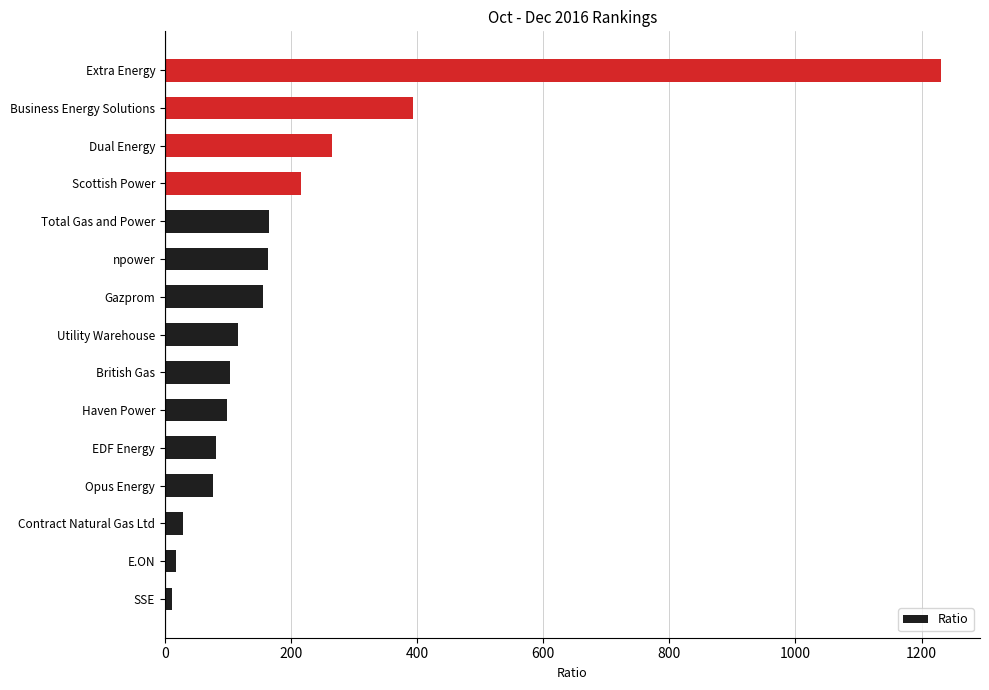

What is the difference between the maximum and minimum values?

1219.5